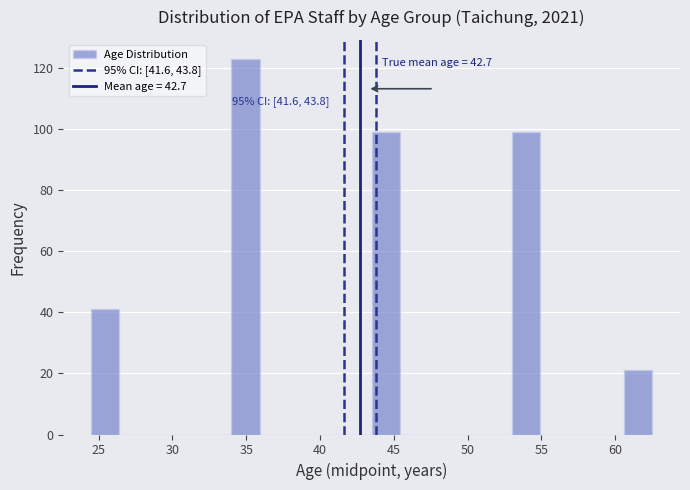

Around what value on the x-axis is the tallest bar? Give the approximate position of its centre, as read against the axis.

35.0